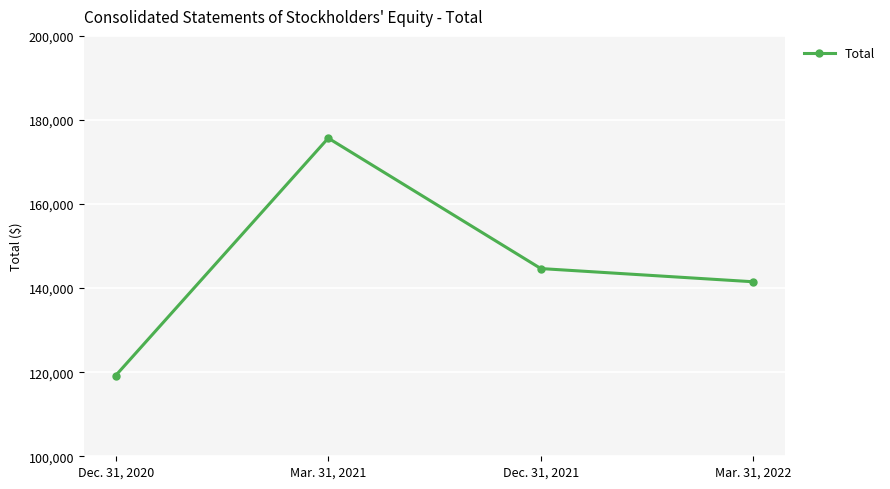

What is the smallest value displayed?

119197